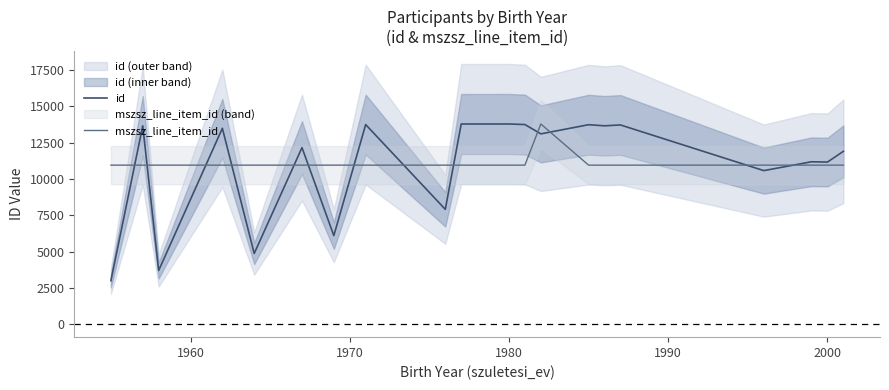

What is the difference between the maximum and minimum values in the id series?

10793.0